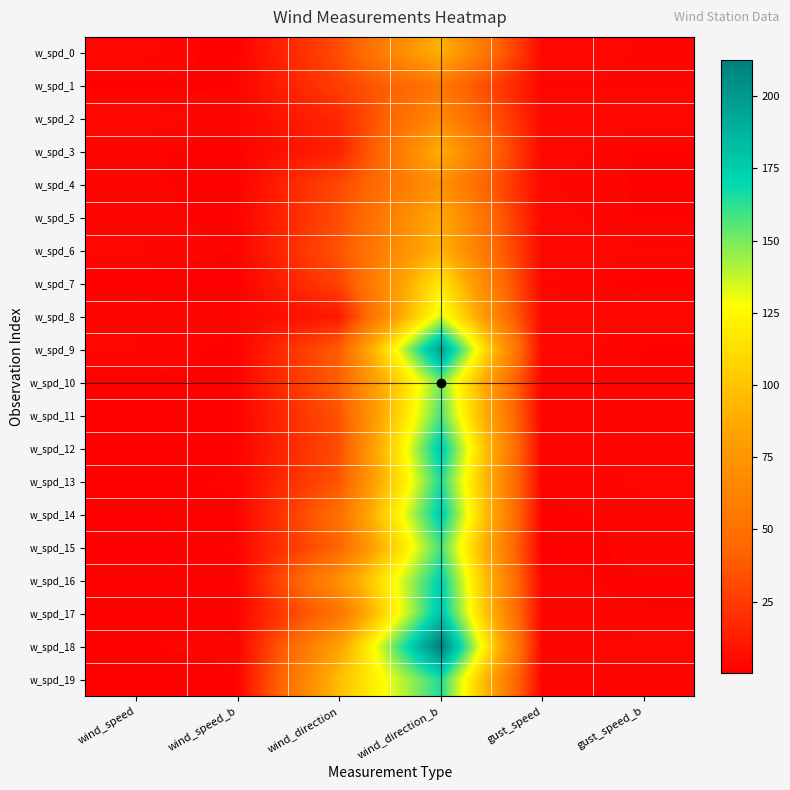

Which series has the widest spread of values?

w_spd_18